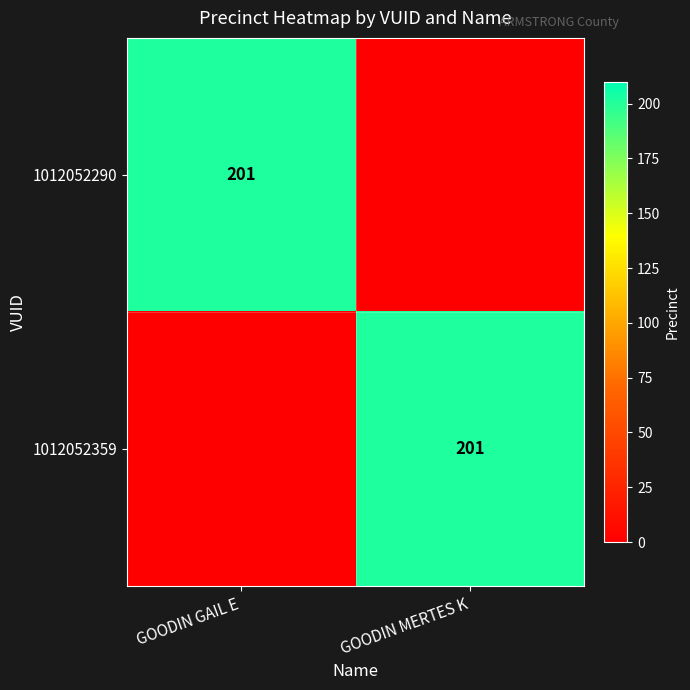

True or false: 1012052290 has a value of 201 at GOODIN GAIL E.

True